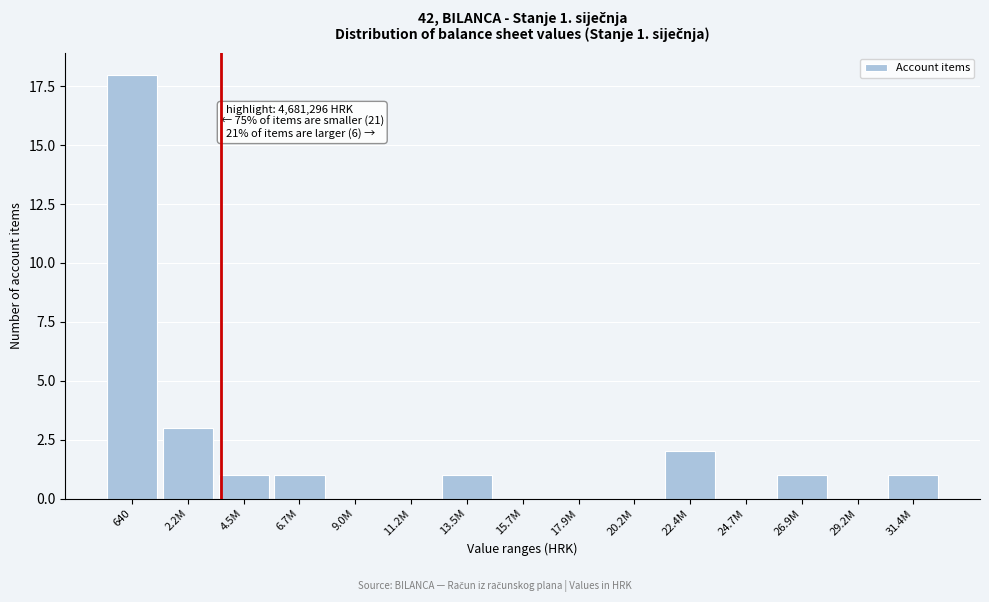

Reading left to right, transcribe all the data shown in this chart.

640=18	2.2M=3	4.5M=1	6.7M=1	9.0M=0	11.2M=0	13.5M=1	15.7M=0	17.9M=0	20.2M=0	22.4M=2	24.7M=0	26.9M=1	29.2M=0	31.4M=1